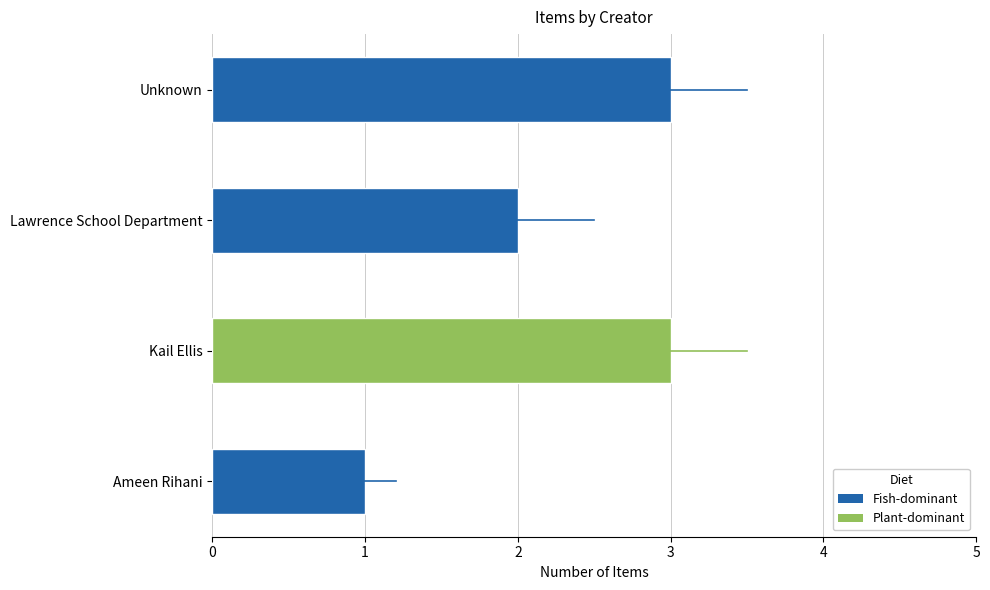

What is the approximate value at Unknown?

3